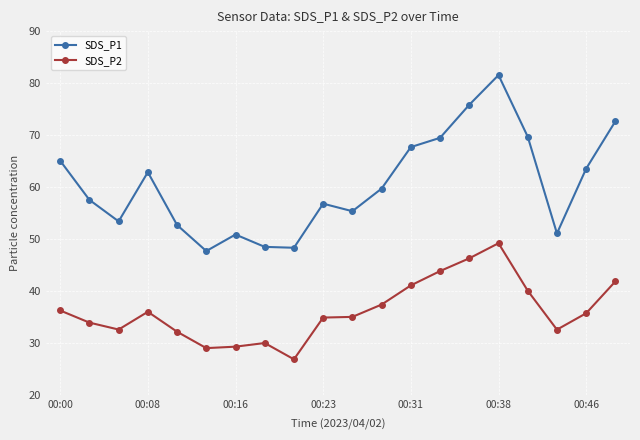

True or false: SDS_P1 and SDS_P2 intersect in this chart.

False